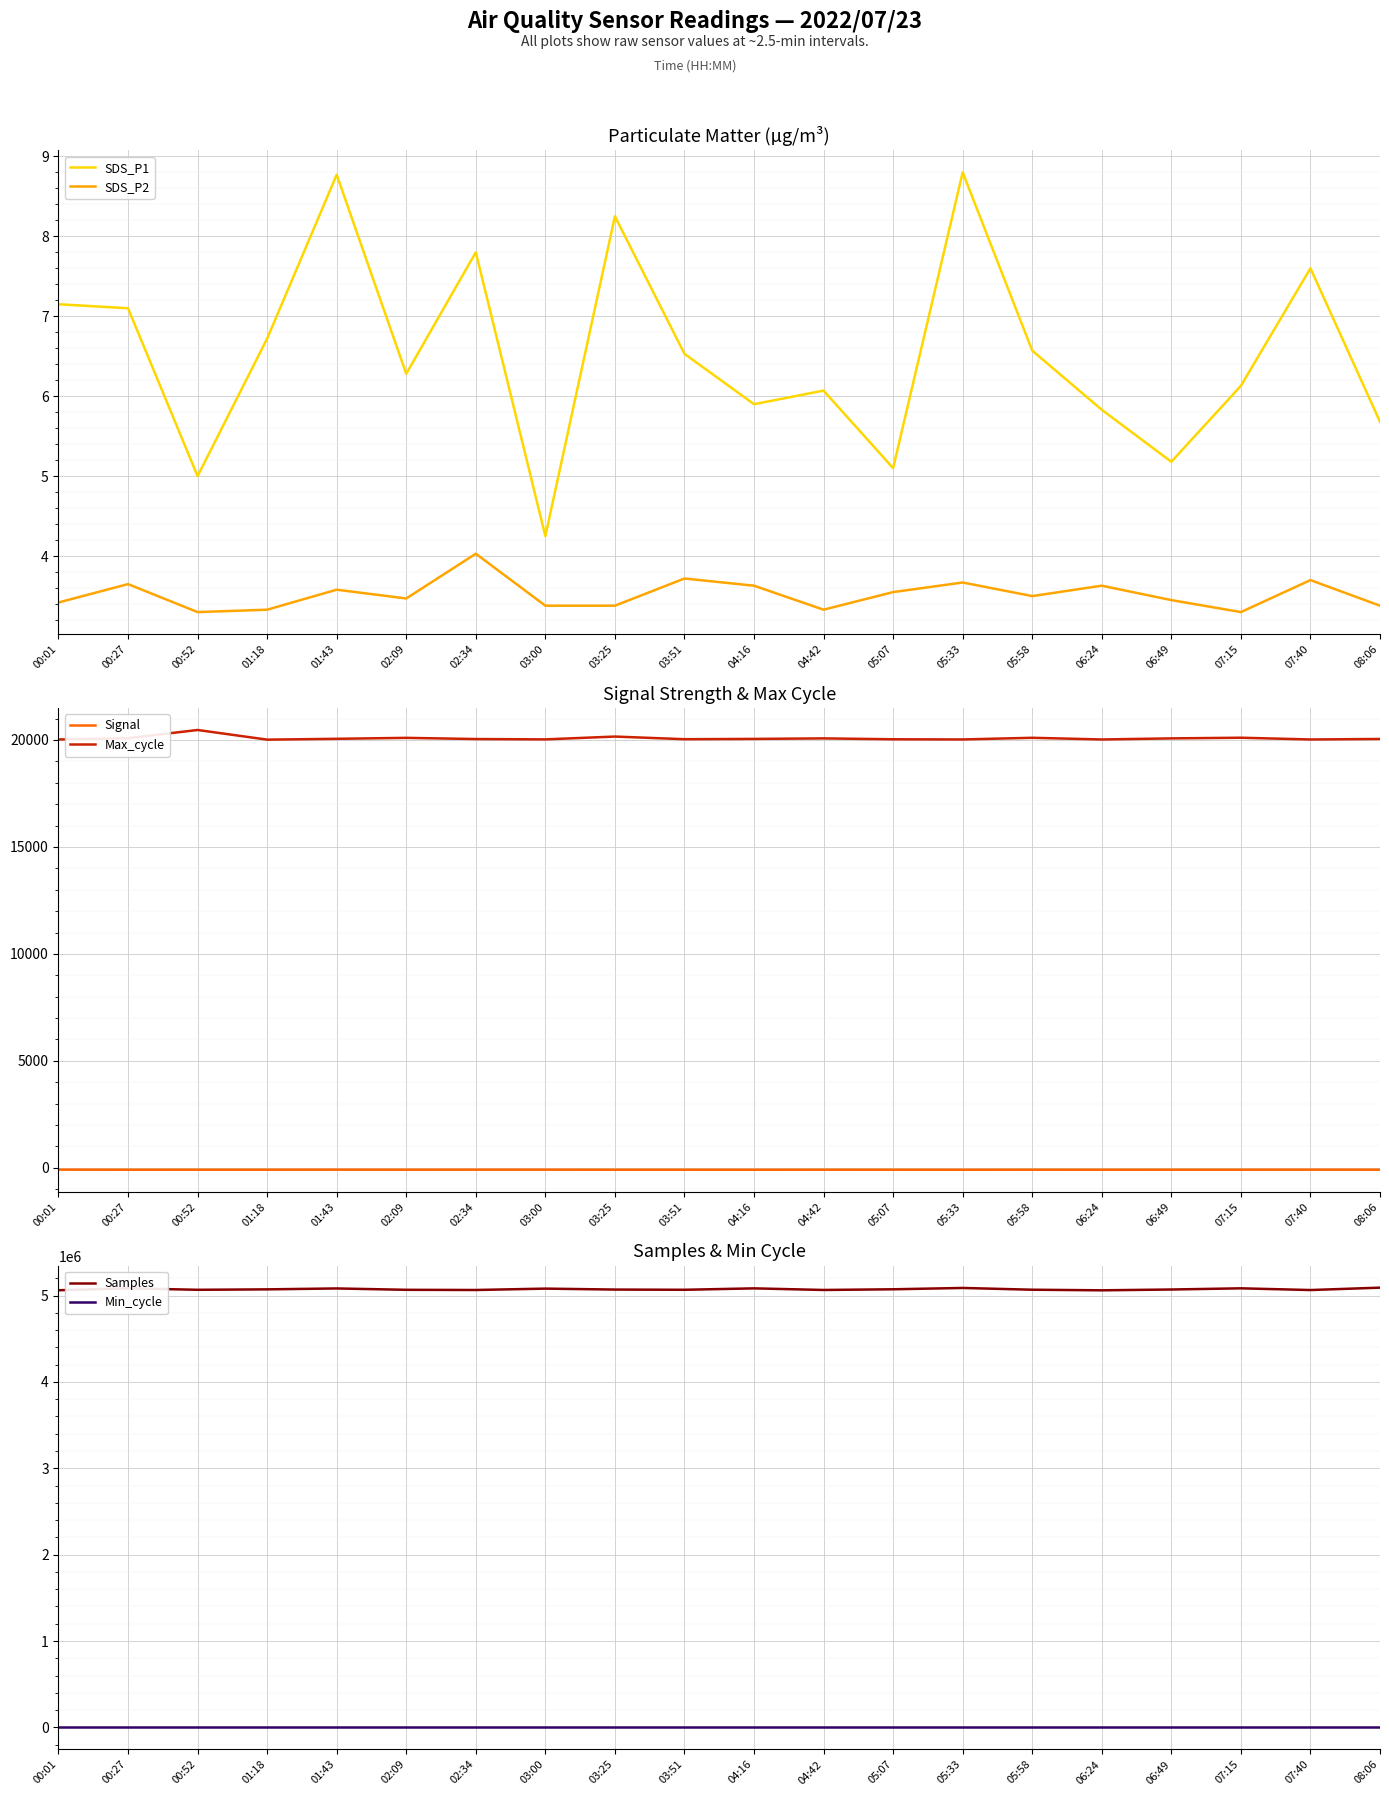

Reading right to left, what are all the values shown in this chart?

SDS_P1: 08:06=5.7	07:40=7.6	07:15=6.1	06:49=5.2	06:24=5.8	05:58=6.6	05:33=8.8	05:07=5.1	04:42=6.1	04:16=5.9	03:51=6.5	03:25=8.2	03:00=4.2	02:34=7.8	02:09=6.3	01:43=8.8	01:18=6.7	00:52=5.0	00:27=7.1	00:01=7.2
SDS_P2: 08:06=3.4	07:40=3.7	07:15=3.3	06:49=3.5	06:24=3.6	05:58=3.5	05:33=3.7	05:07=3.5	04:42=3.3	04:16=3.6	03:51=3.7	03:25=3.4	03:00=3.4	02:34=4.0	02:09=3.5	01:43=3.6	01:18=3.3	00:52=3.3	00:27=3.6	00:01=3.4
Signal: 08:06=-88.0	07:40=-87.0	07:15=-88.0	06:49=-88.0	06:24=-89.0	05:58=-88.0	05:33=-90.0	05:07=-89.0	04:42=-88.0	04:16=-90.0	03:51=-89.0	03:25=-89.0	03:00=-87.0	02:34=-87.0	02:09=-88.0	01:43=-87.0	01:18=-88.0	00:52=-88.0	00:27=-89.0	00:01=-86.0
Max_cycle: 08:06=20047.0	07:40=20024.0	07:15=20105.0	06:49=20074.0	06:24=20024.0	05:58=20102.0	05:33=20025.0	05:07=20033.0	04:42=20074.0	04:16=20050.0	03:51=20036.0	03:25=20160.0	03:00=20028.0	02:34=20044.0	02:09=20099.0	01:43=20055.0	01:18=20016.0	00:52=20467.0	00:27=20082.0	00:01=20024.0
Samples: 08:06=5090904.0	07:40=5063305.0	07:15=5083096.0	06:49=5069450.0	06:24=5060151.0	05:58=5066961.0	05:33=5087431.0	05:07=5072021.0	04:42=5064109.0	04:16=5082662.0	03:51=5066281.0	03:25=5068786.0	03:00=5079784.0	02:34=5063862.0	02:09=5065937.0	01:43=5081714.0	01:18=5071129.0	00:52=5066104.0	00:27=5083691.0	00:01=5060841.0
Min_cycle: 08:06=28.0	07:40=28.0	07:15=28.0	06:49=28.0	06:24=28.0	05:58=28.0	05:33=28.0	05:07=28.0	04:42=28.0	04:16=28.0	03:51=28.0	03:25=28.0	03:00=28.0	02:34=28.0	02:09=28.0	01:43=28.0	01:18=28.0	00:52=28.0	00:27=28.0	00:01=28.0